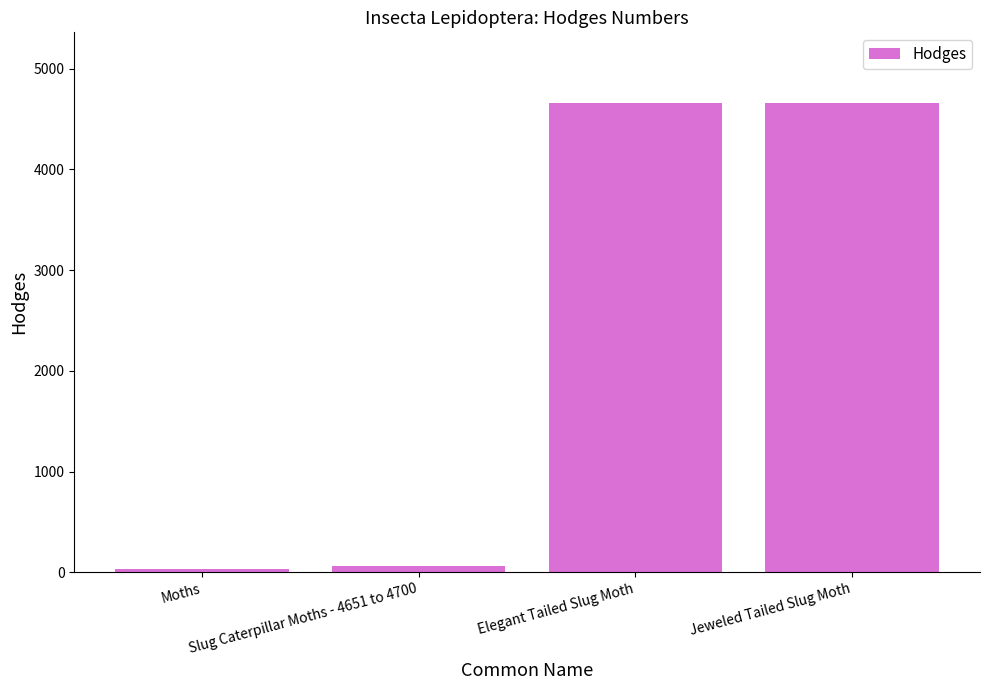

What is the difference between the second highest and minimum values?

4630.0